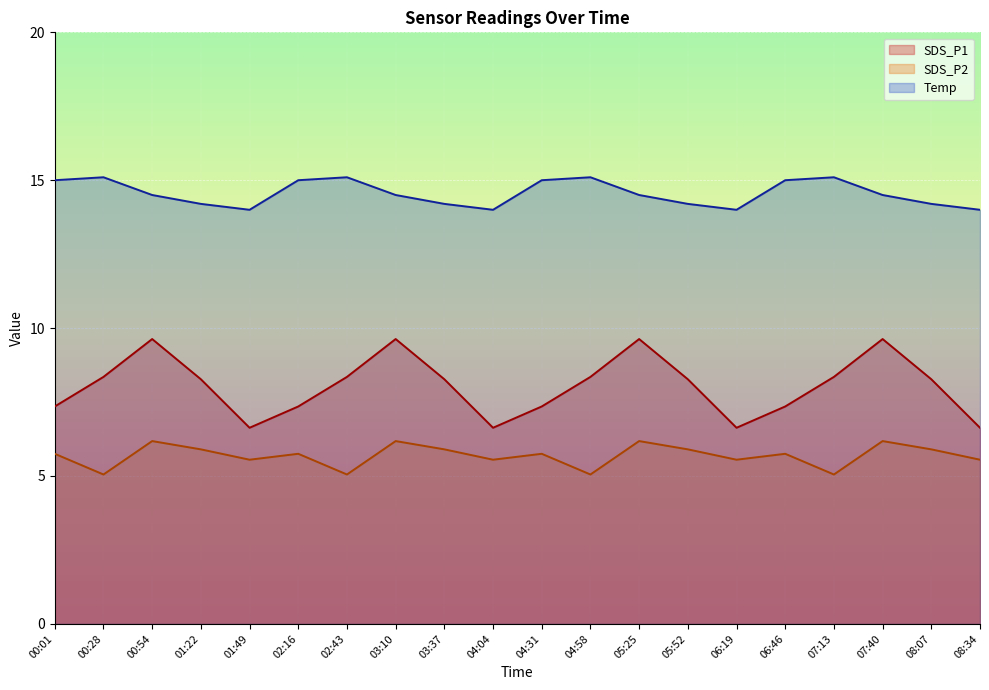

How many lines are shown in the chart?

3